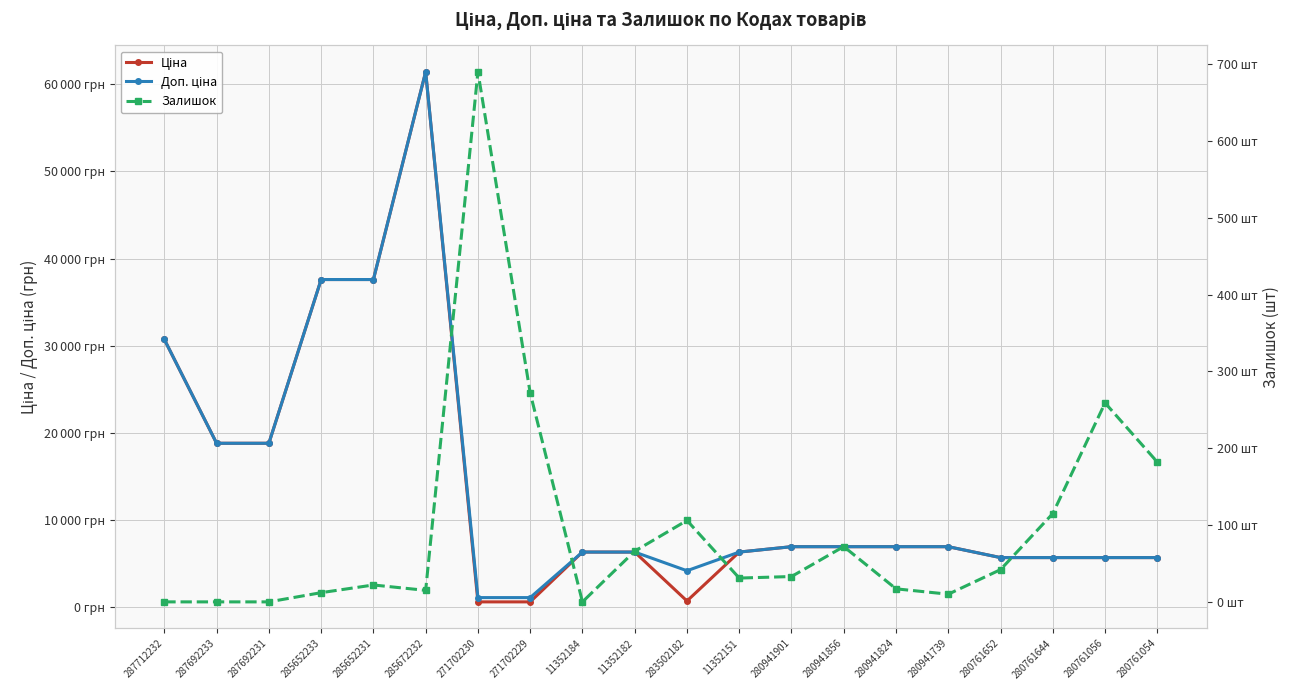

How many interior local valleys does the Залишок series have?

4